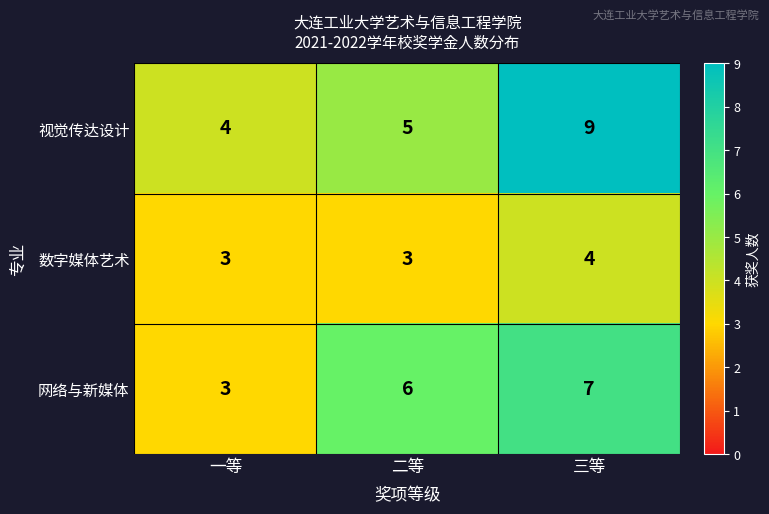

Is it true that 数字媒体艺术 equals 4 at 三等?

True